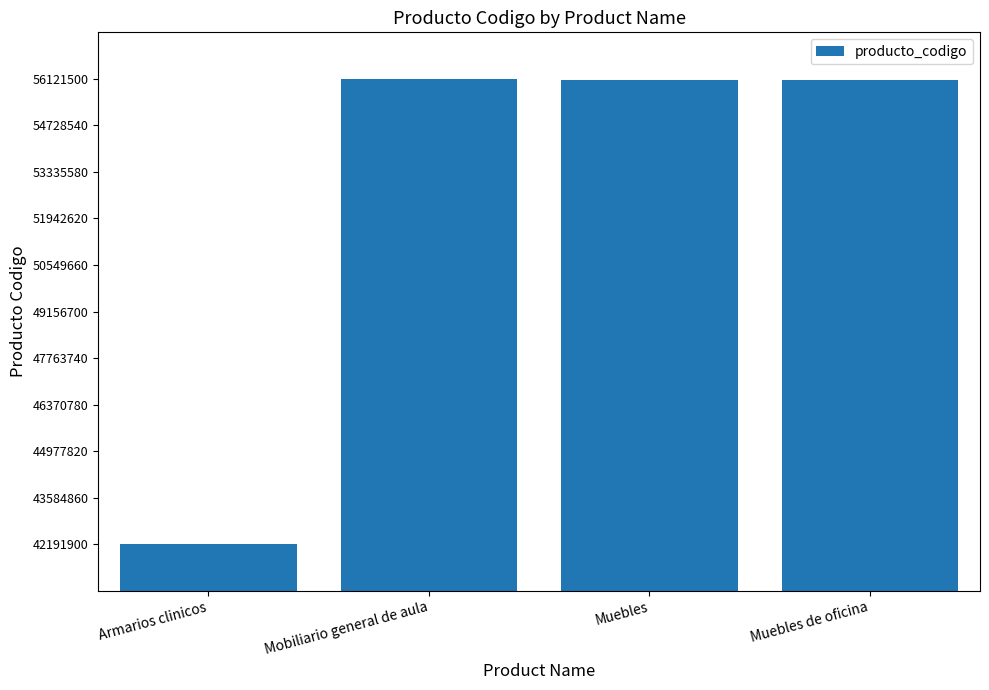

What is the ratio of the value at Mobiliario general de aula to the value at Muebles?

1.0